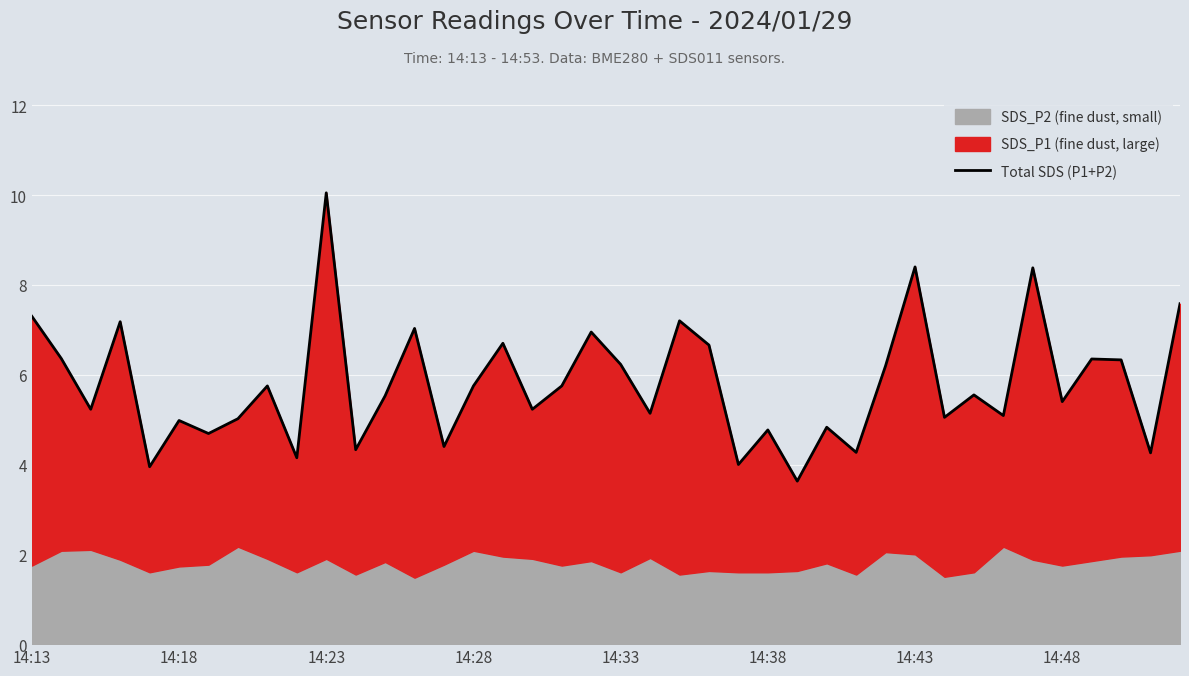

How many lines are shown in the chart?

1